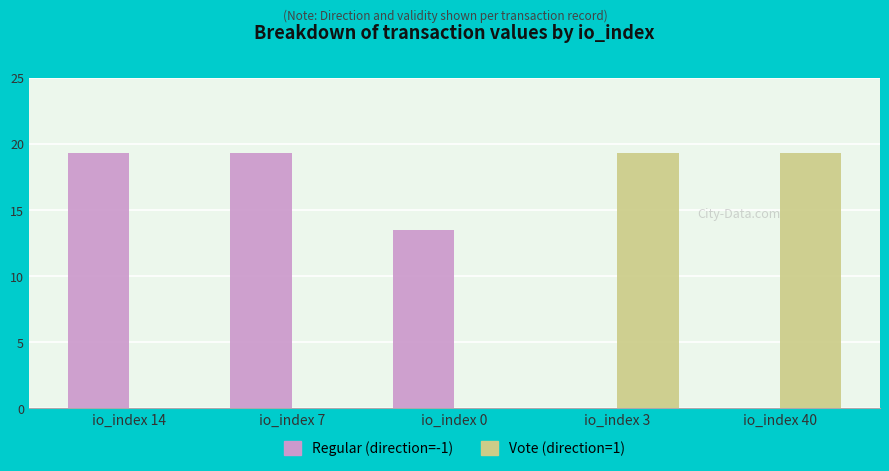

Reading left to right, transcribe all the data shown in this chart.

Regular (direction=-1): io_index 14=19.3	io_index 7=19.3	io_index 0=13.5	io_index 3=0.0	io_index 40=0.0
Vote (direction=1): io_index 14=0.0	io_index 7=0.0	io_index 0=0.0	io_index 3=19.3	io_index 40=19.3